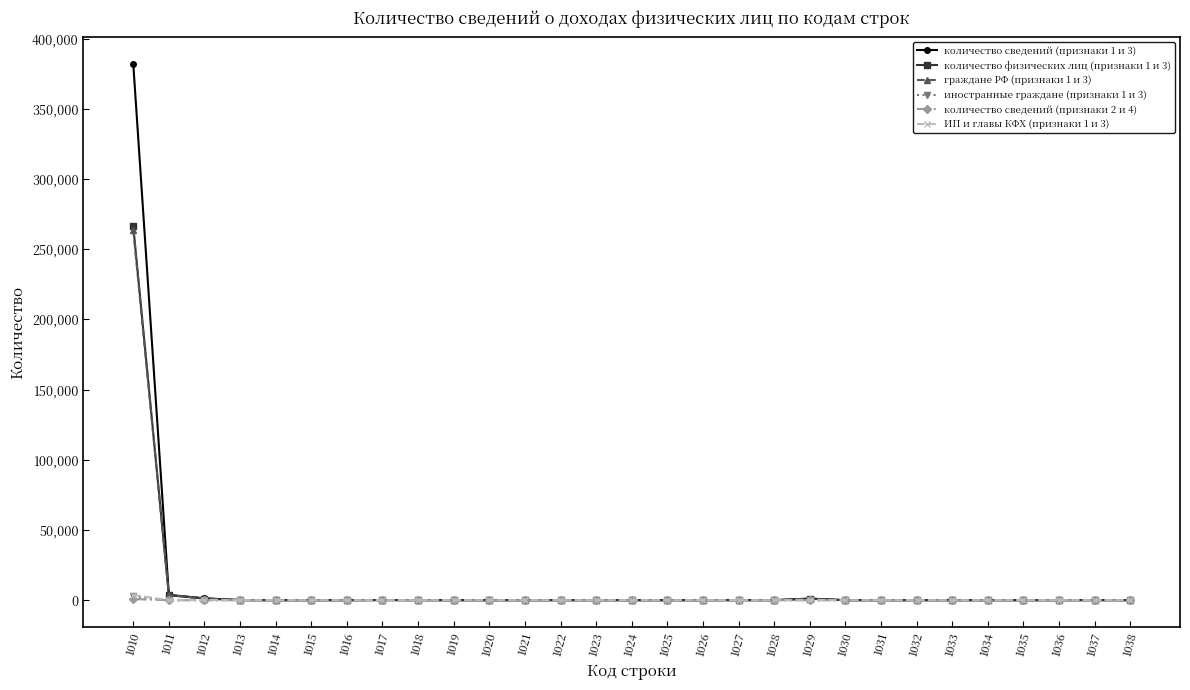

The value of количество сведений (признаки 1 и 3) at 1023 is 0. True or false?

True